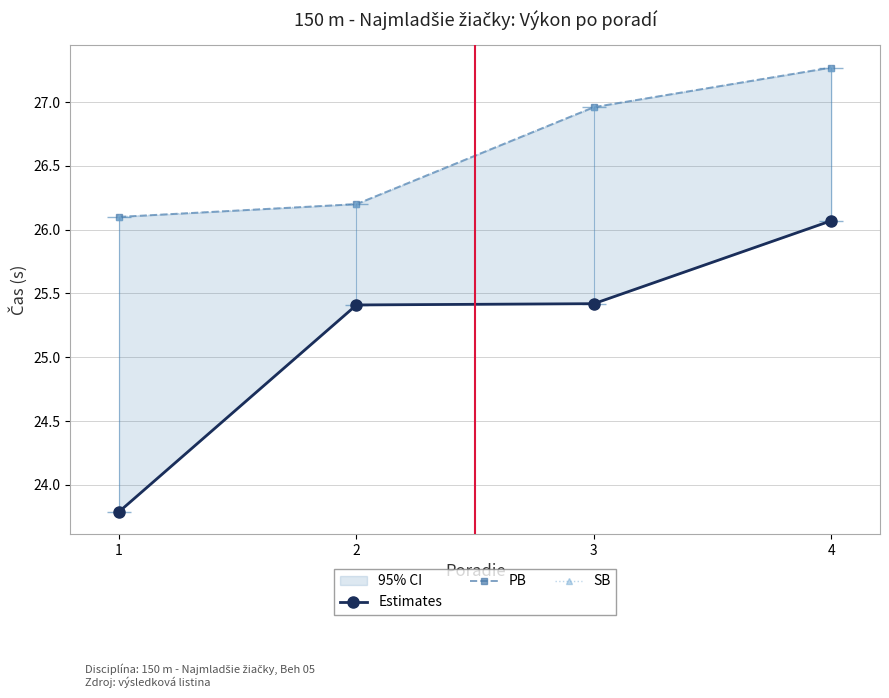

What is the lowest value of the Estimates series?

23.8